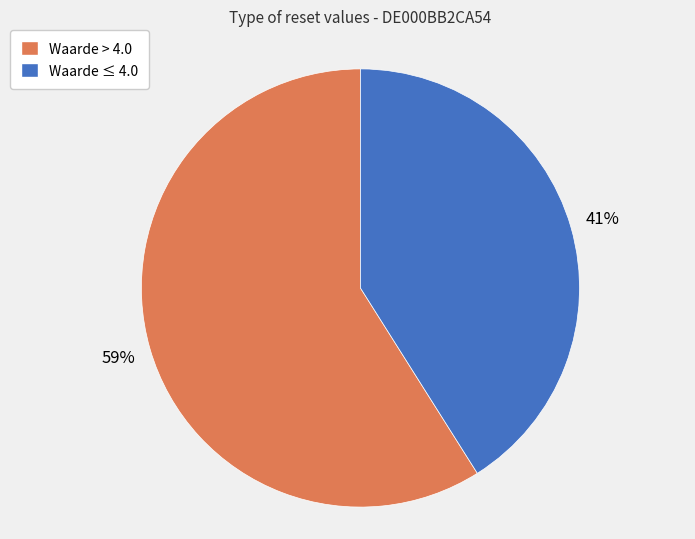

How many segments does this pie chart have?

2